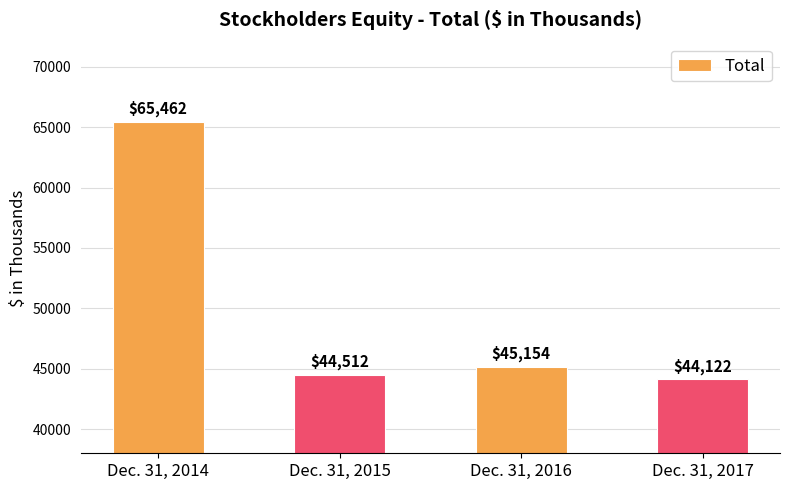

Read the value at Dec. 31, 2017, to the nearest 10.

44120